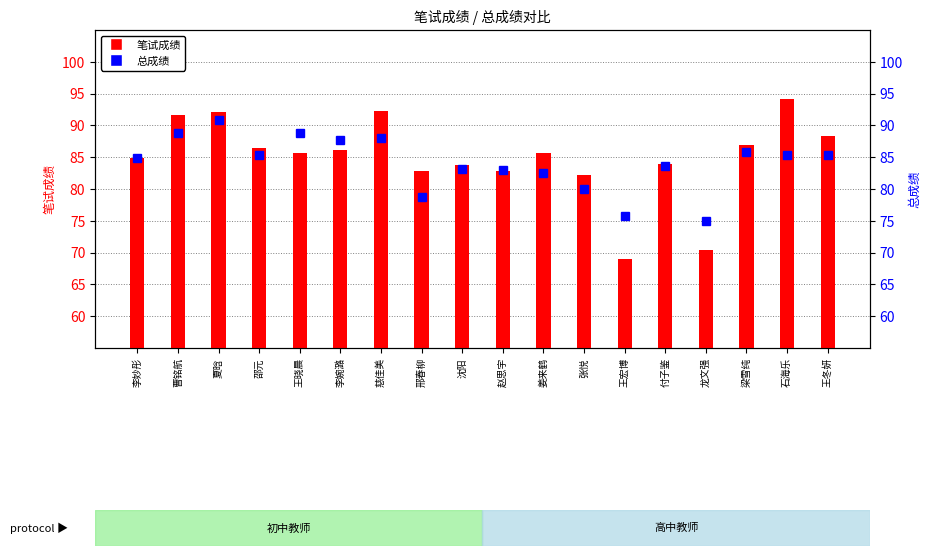

What is the average value of the 总成绩 series?

84.0